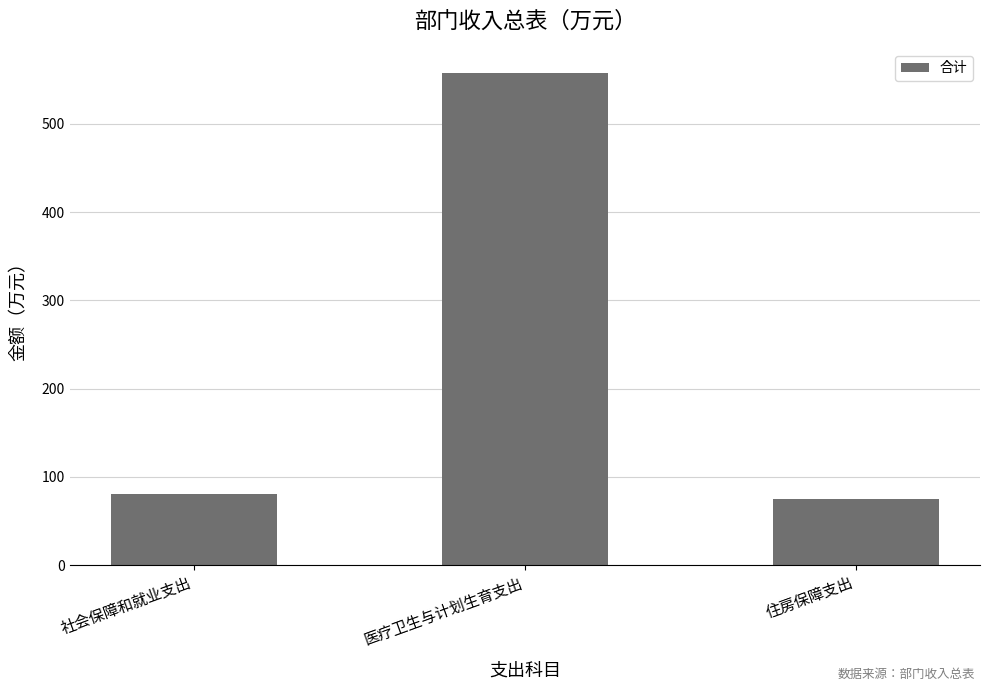

What is the average value?

237.6